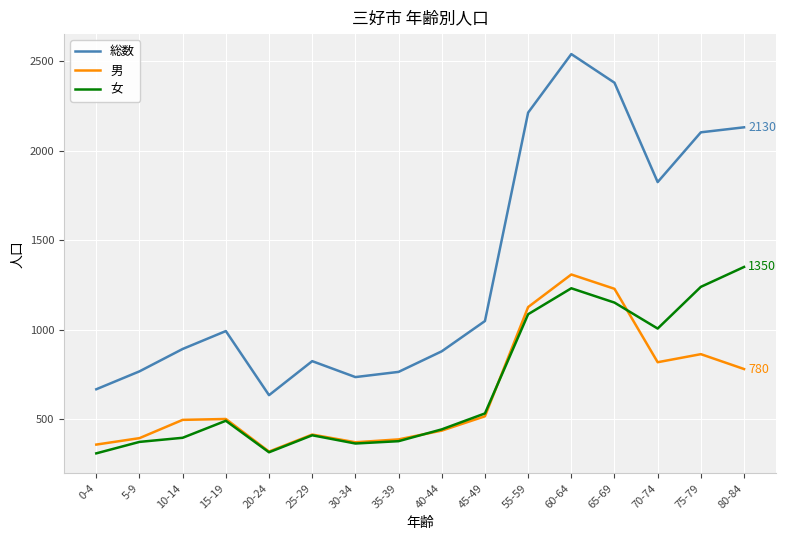

How many interior local valleys does the 女 series have?

3